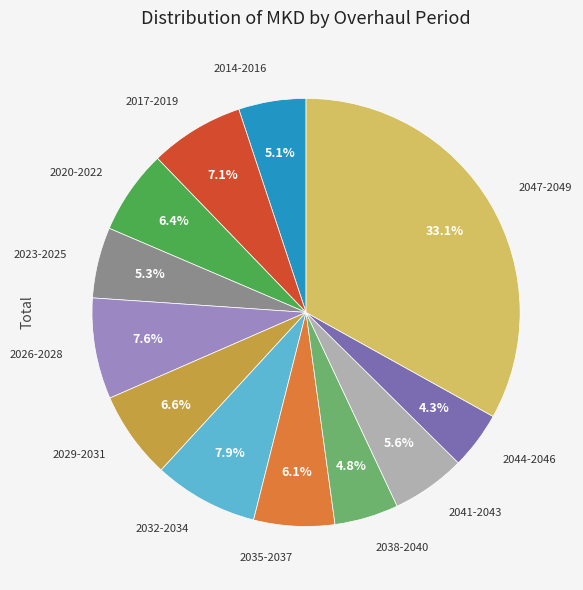

Is there any slice that represents more than half of the pie?

No